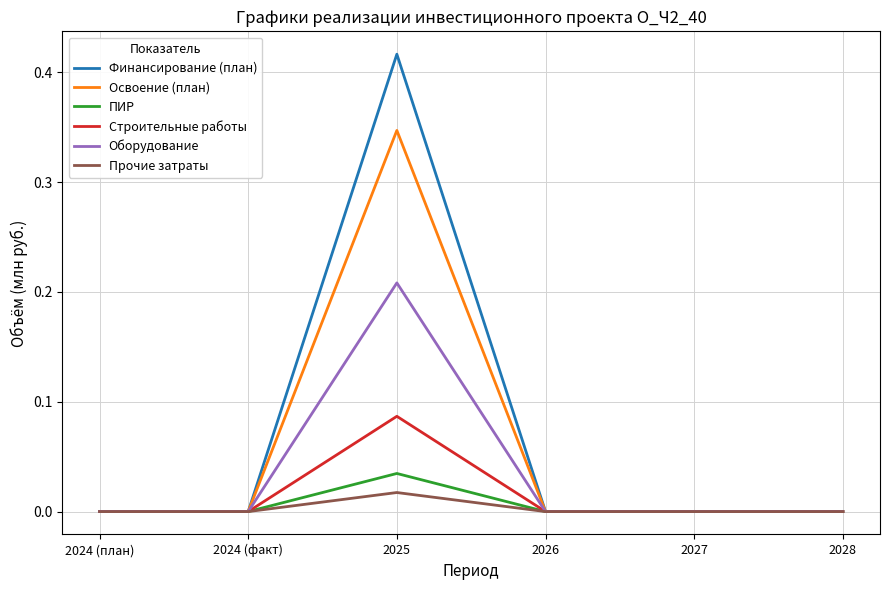

Is this an area chart (filled region under the line)?

No